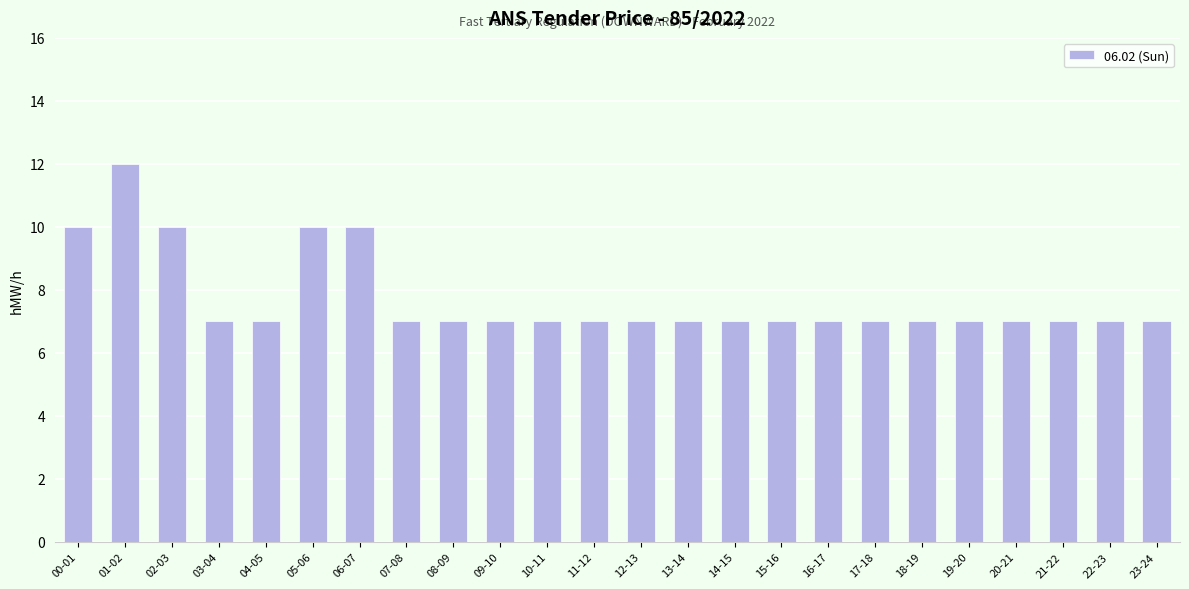

How many bars are there in total?

24